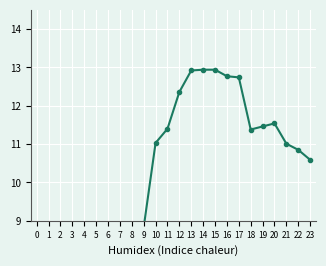

Is it true that the value at 6 is 4.6?

False